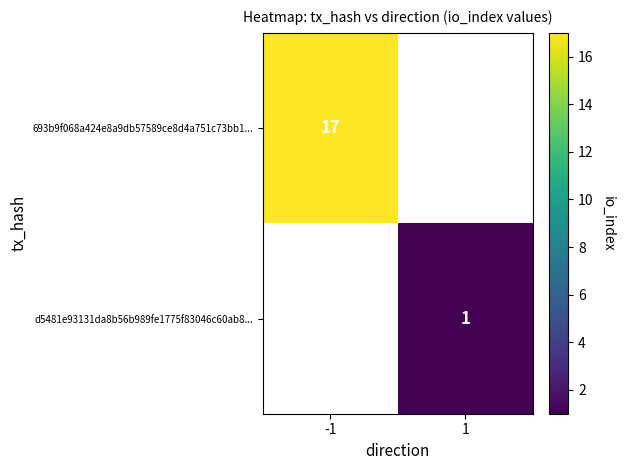

True or false: 693b9f068a424e8a9db57589ce8d4a751c73bb1... has a value of 17 at -1.

True